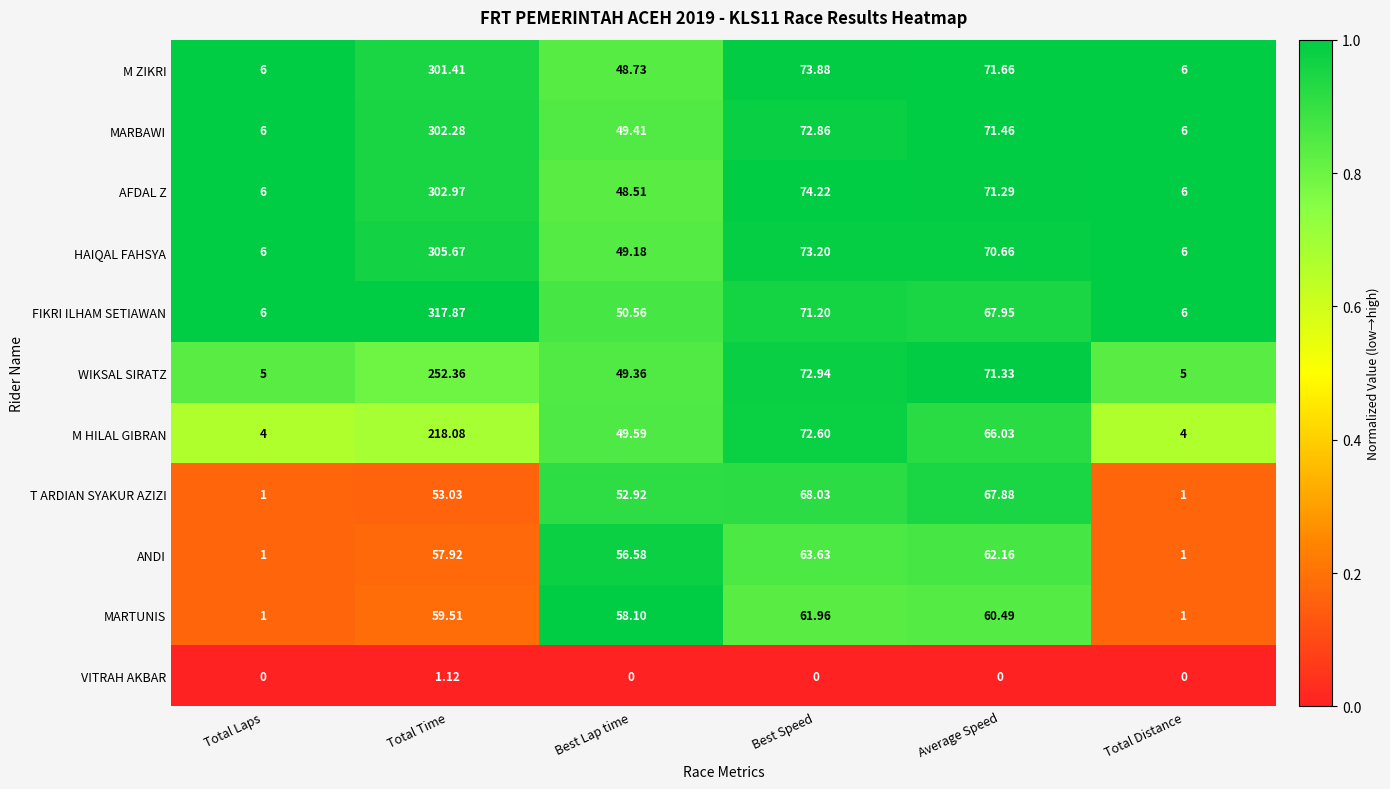

Where does the MARBAWI series first go above 71?

Total Time